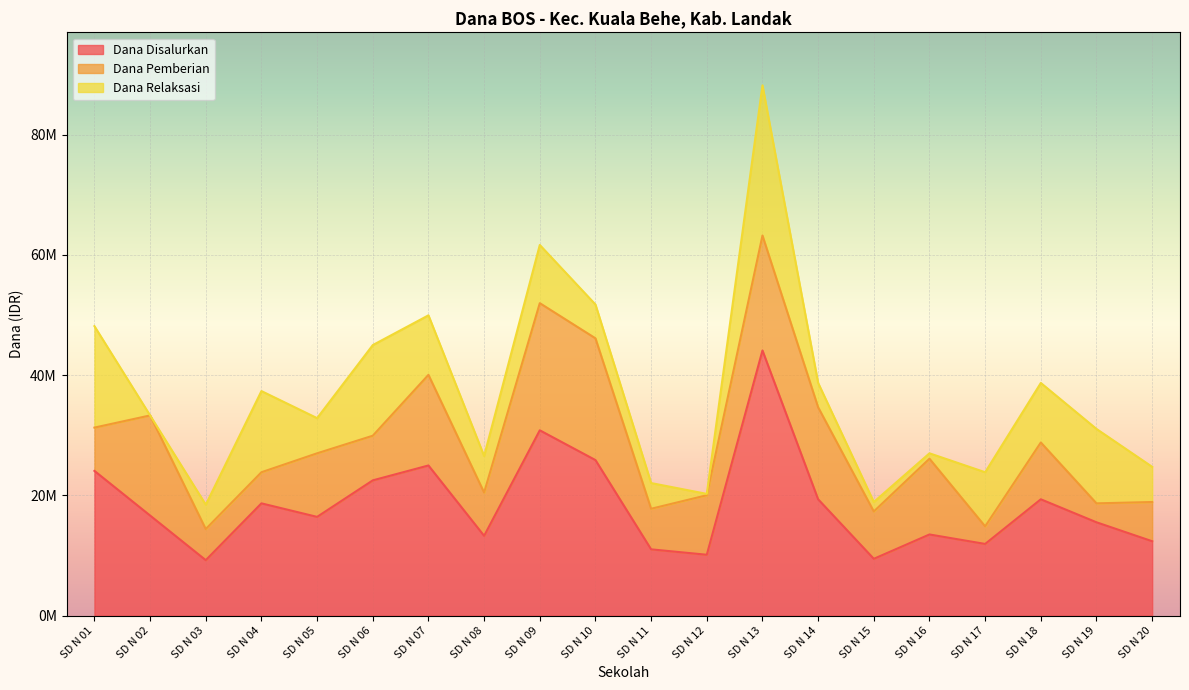

What is the average value of the Dana Disalurkan series?

18461250